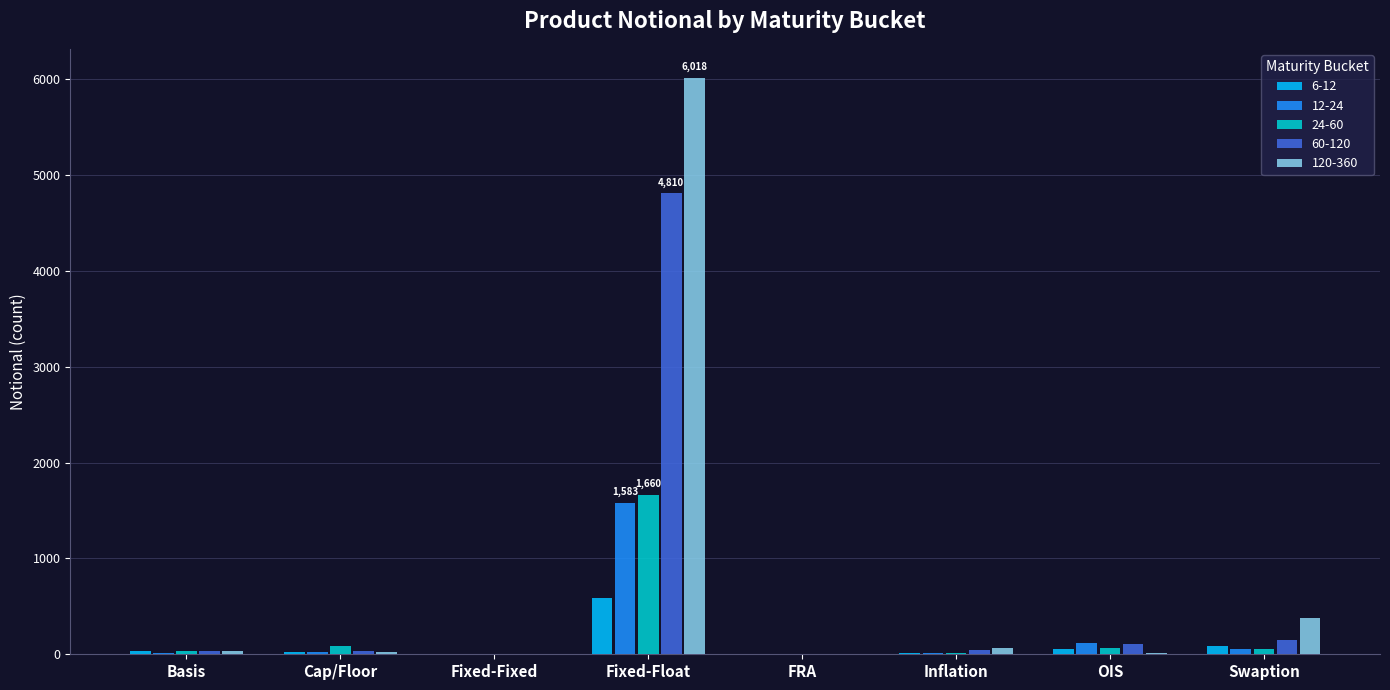

True or false: 12-24 has a value of 0 at FRA.

True